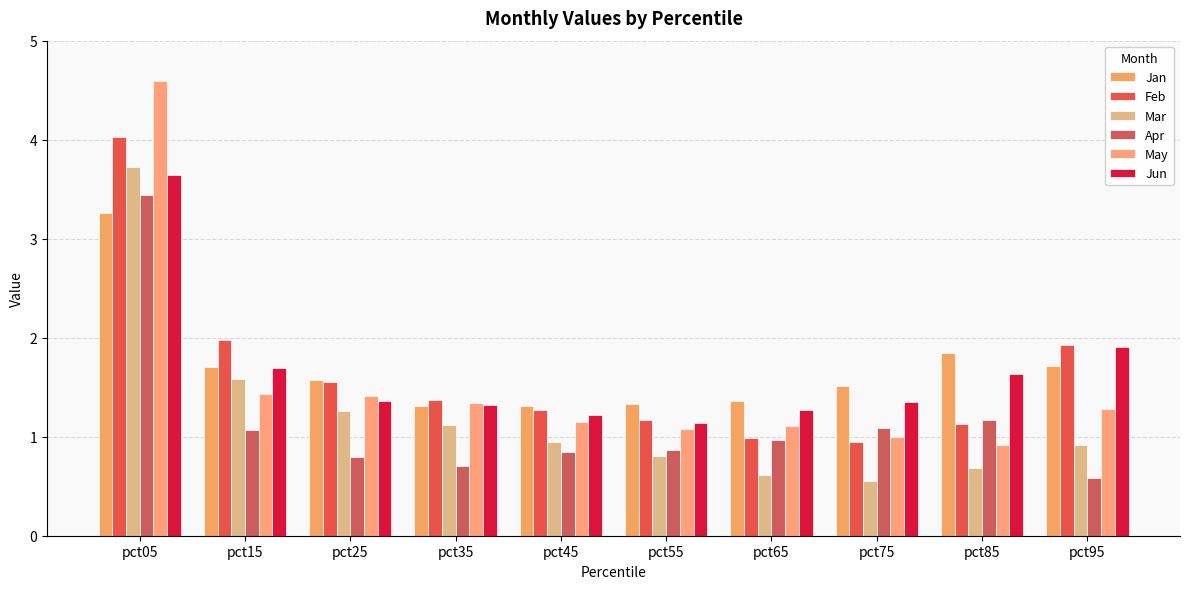

What is the sum of all Feb values?

16.4